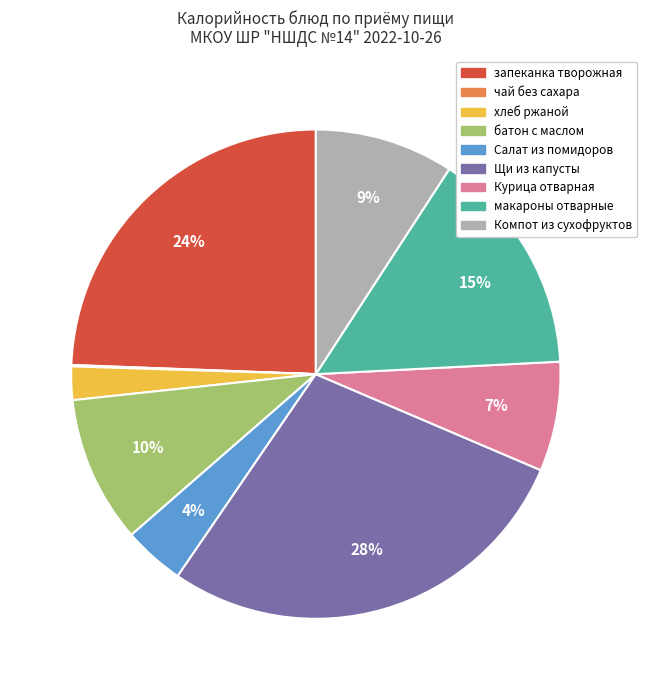

To the nearest percent, what is the difference between the макароны отварные and Щи из капусты slice percentages?

13%